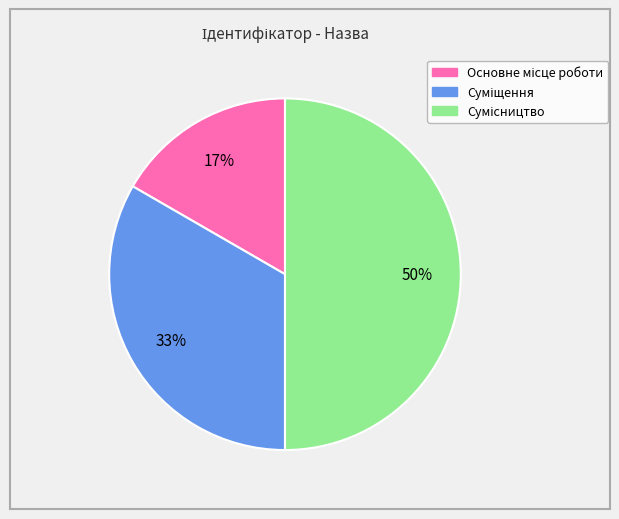

How many segments does this pie chart have?

3